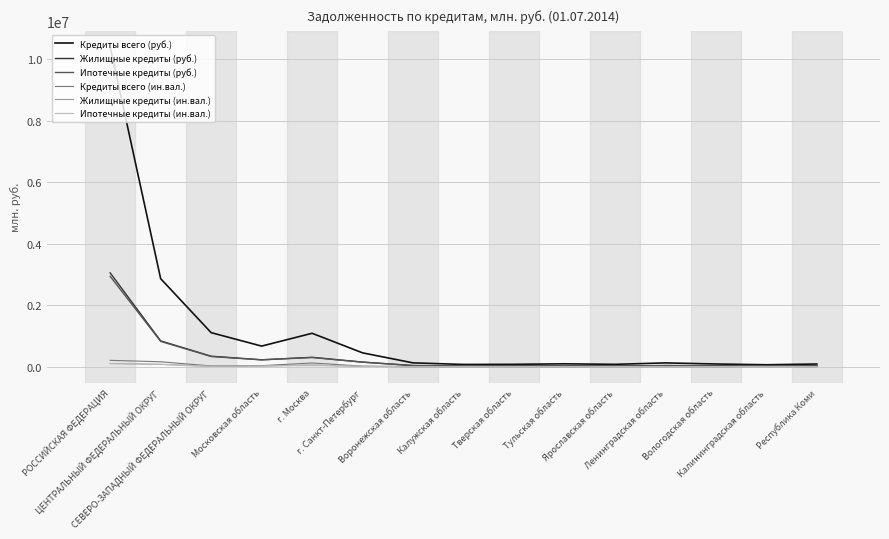

At which label does Ипотечные кредиты (ин.вал.) first exceed 594?

РОССИЙСКАЯ ФЕДЕРАЦИЯ